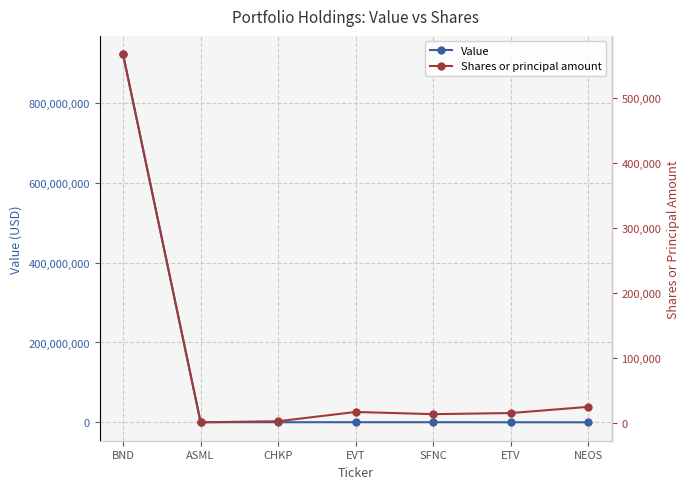

Which series has the largest total across all categories?

Value